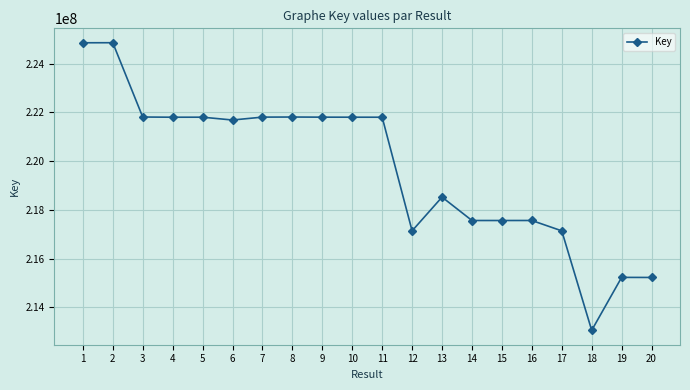

What is the sum of the values at 2 and 11?

446661390